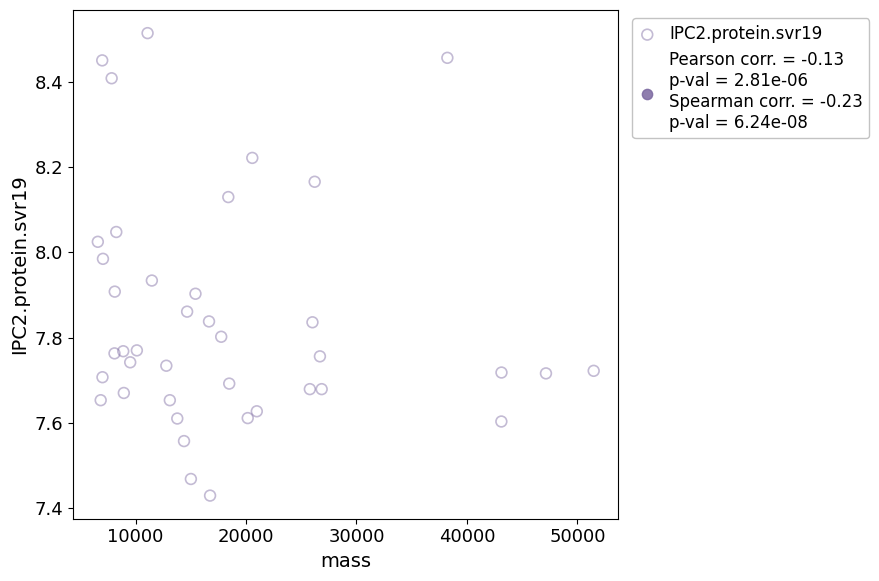

What is the range of X values (max minus min)?

44898.8